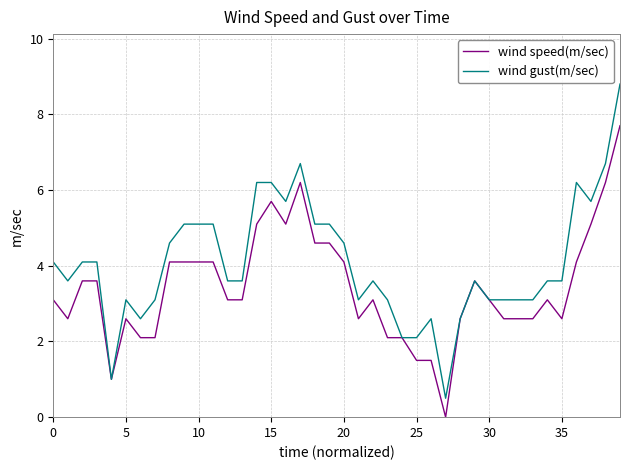

How many series are shown in this chart?

2